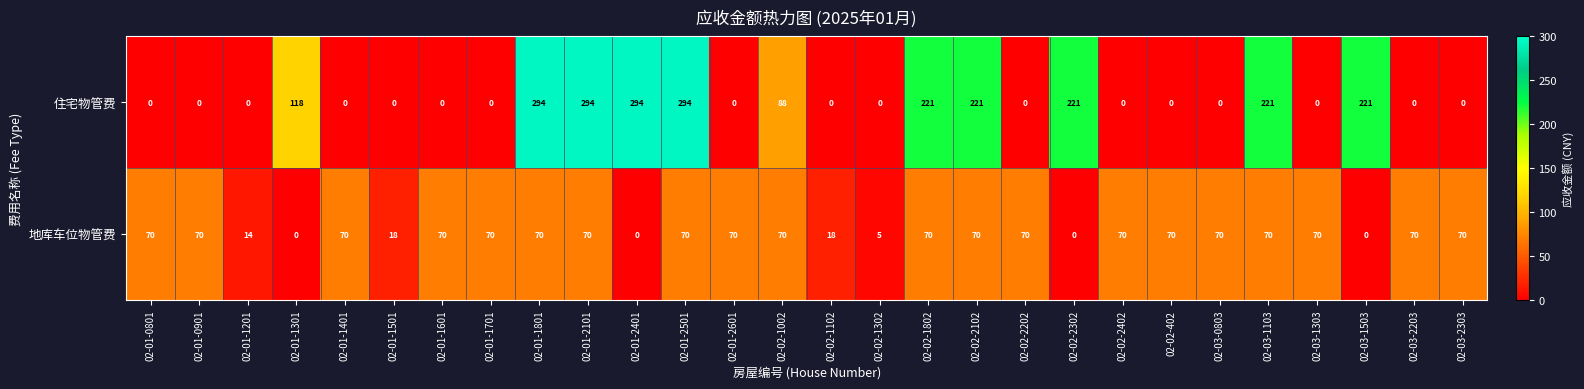

Which series has the widest spread of values?

住宅物管费